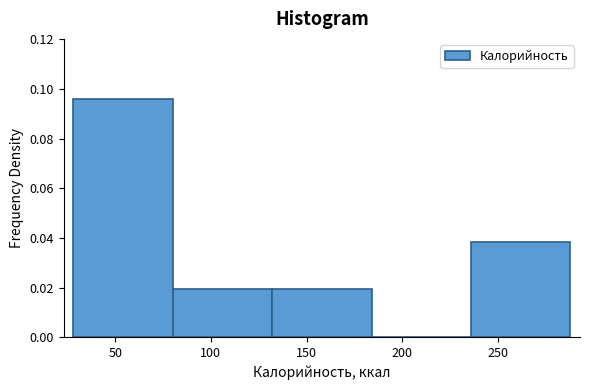

How tall is the bar that spans 132 to 184 on the x-axis? Neither the bar edges nor the heights are printed on the chart, so give them approximately, as read against the axes.

0.020